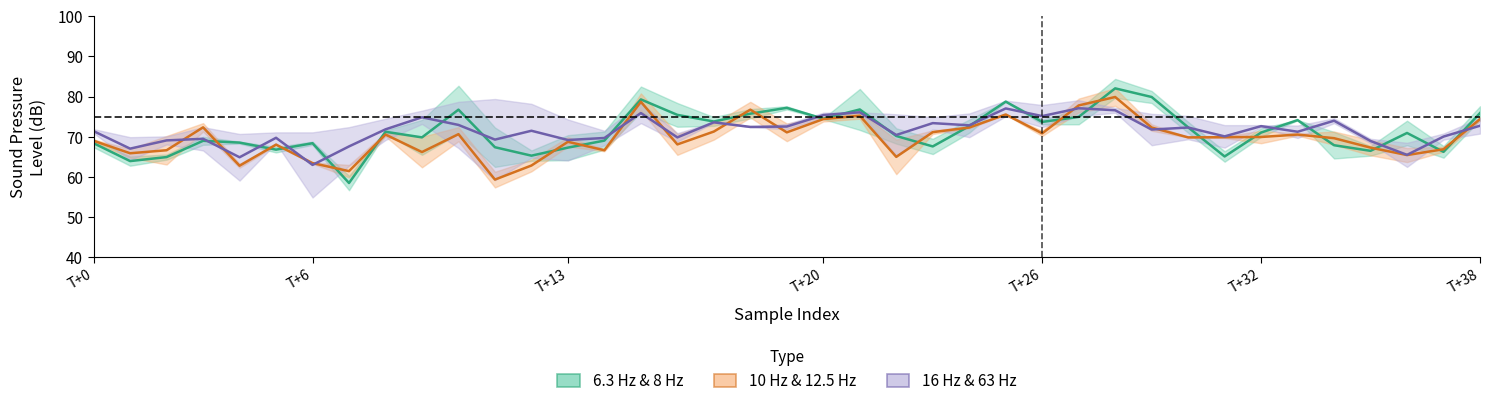

True or false: 10 Hz & 12.5 Hz (Mid freq) has more than 1 points higher than both neighbors.

True